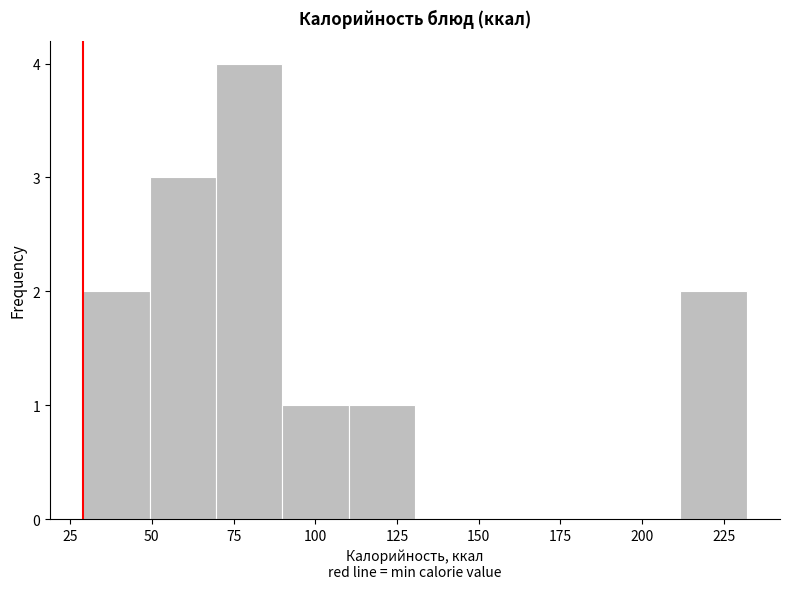

What is the height of the bar covering 30 to 50 on the x-axis? Neither the bar edges nor the heights are printed on the chart, so give them approximately, as read against the axes.

2